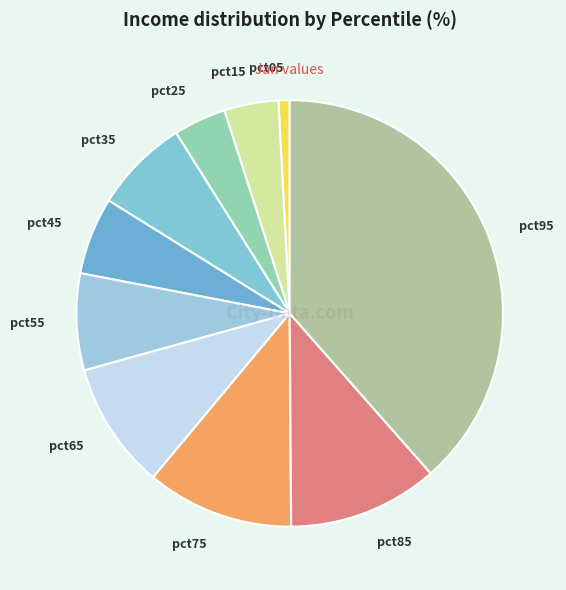

Between pct65 and pct55, which is larger?

pct65